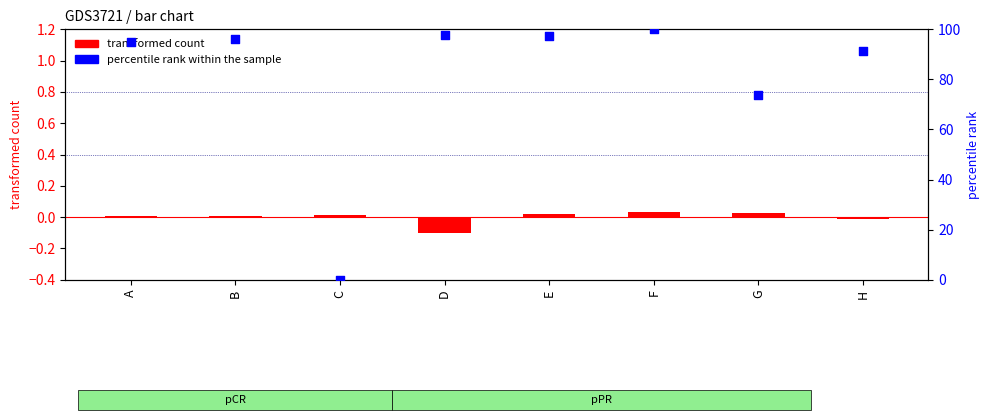

Is the value of transformed count at B greater than the value of percentile rank within the sample at C?

Yes